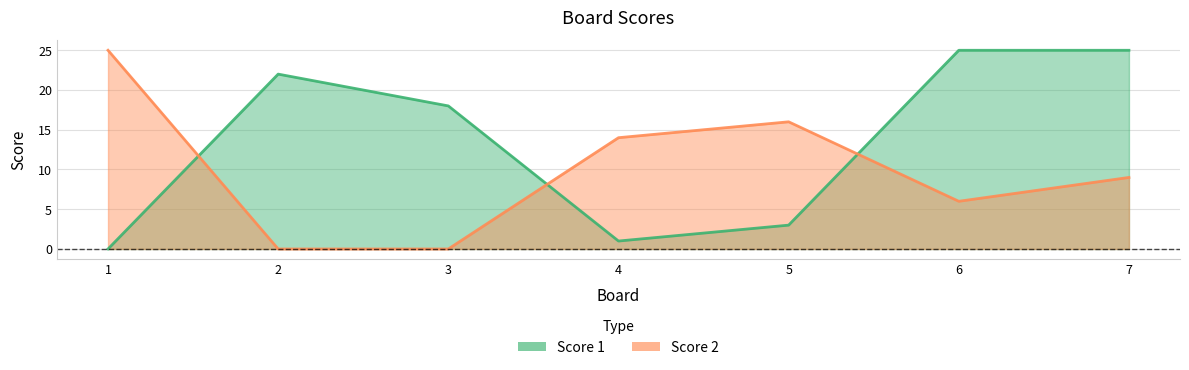

Which category has the lowest value in the Score 1 series?

1